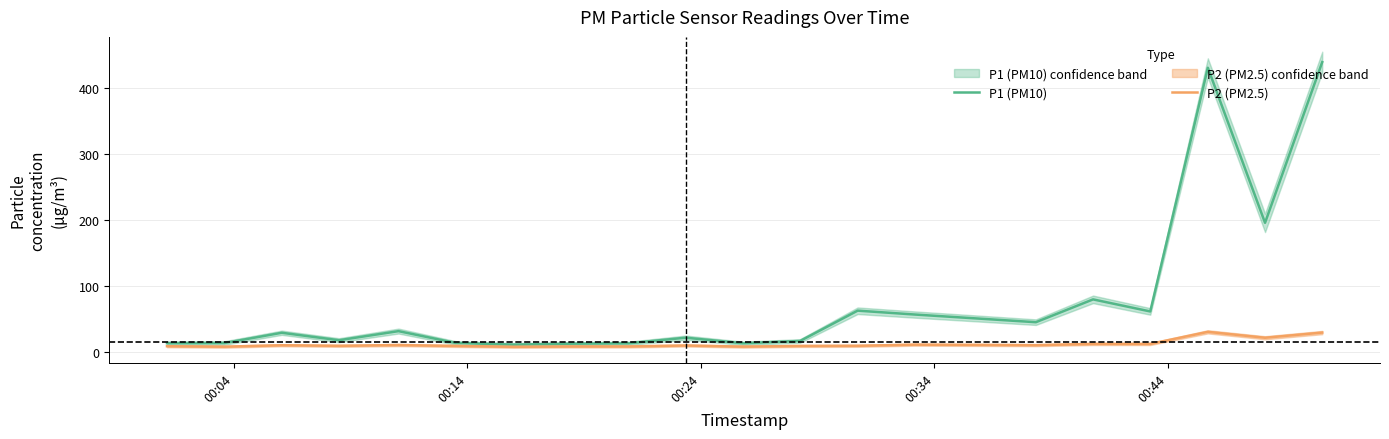

How many values in the P2 (PM2.5) series exceed 10?

10